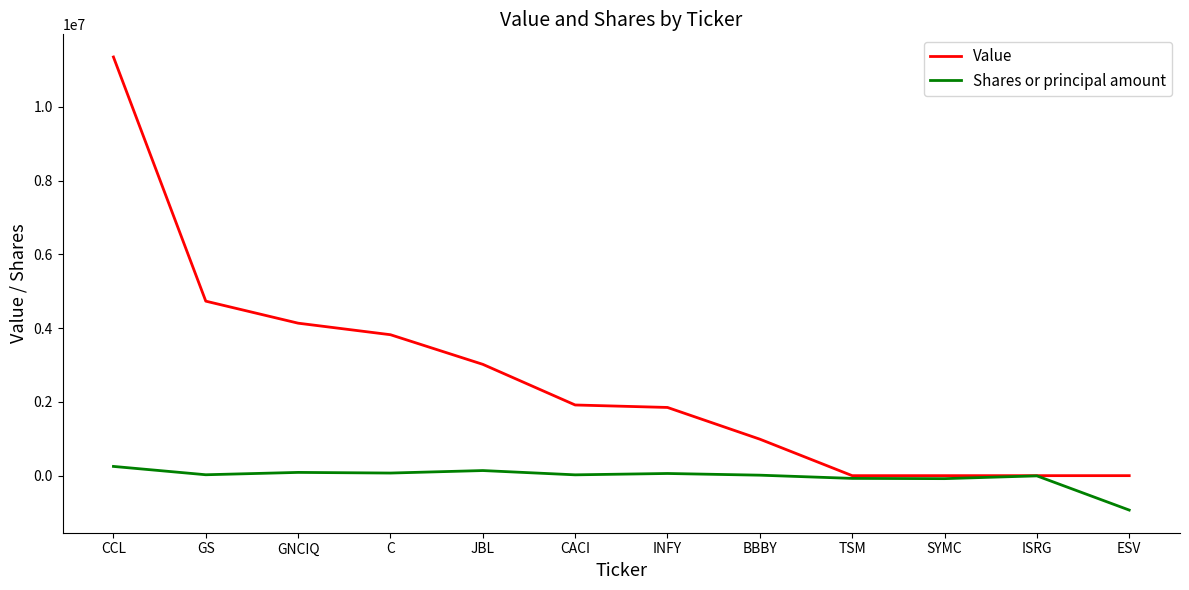

Which label corresponds to the largest value in the chart?

CCL